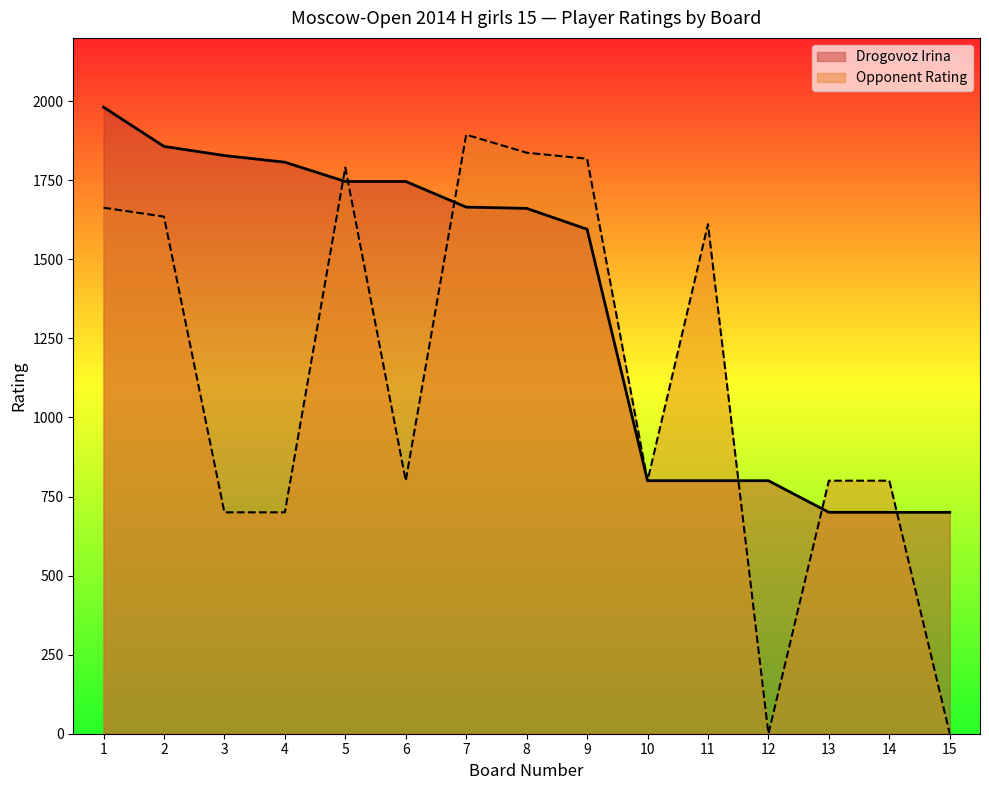

Which series has the largest total across all categories?

Drogovoz Irina